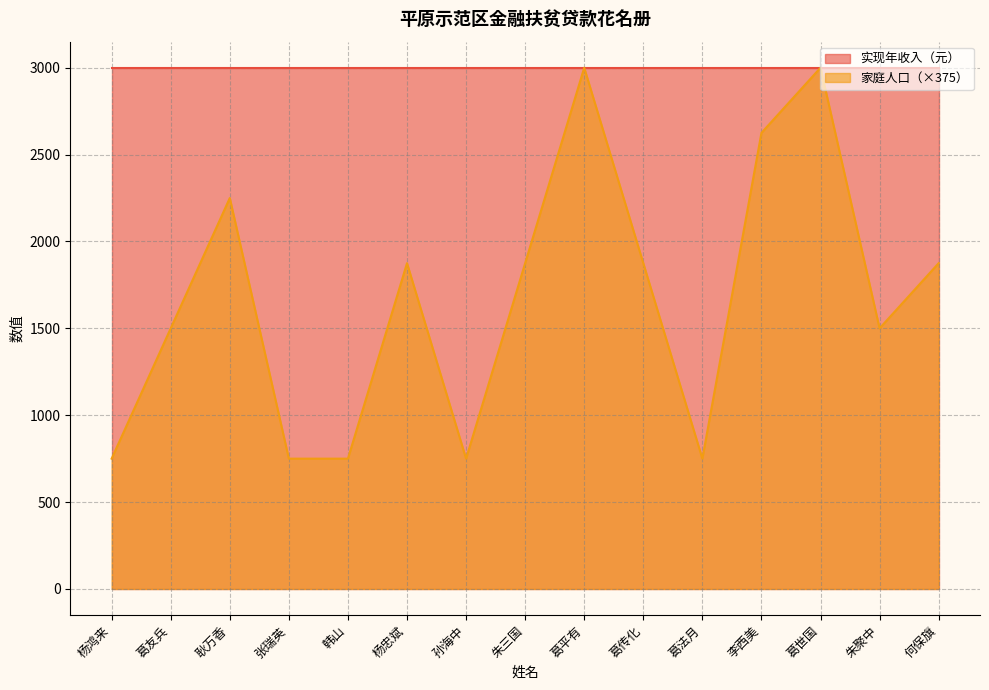

What is the label of the 7th point from the left?

孙海中